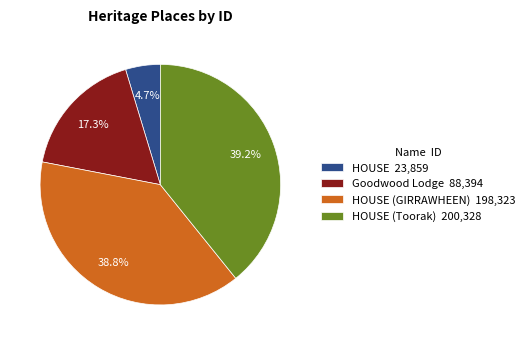

What is the ratio of the value at Goodwood Lodge 88,394 to the value at HOUSE (Toorak) 200,328?

0.4